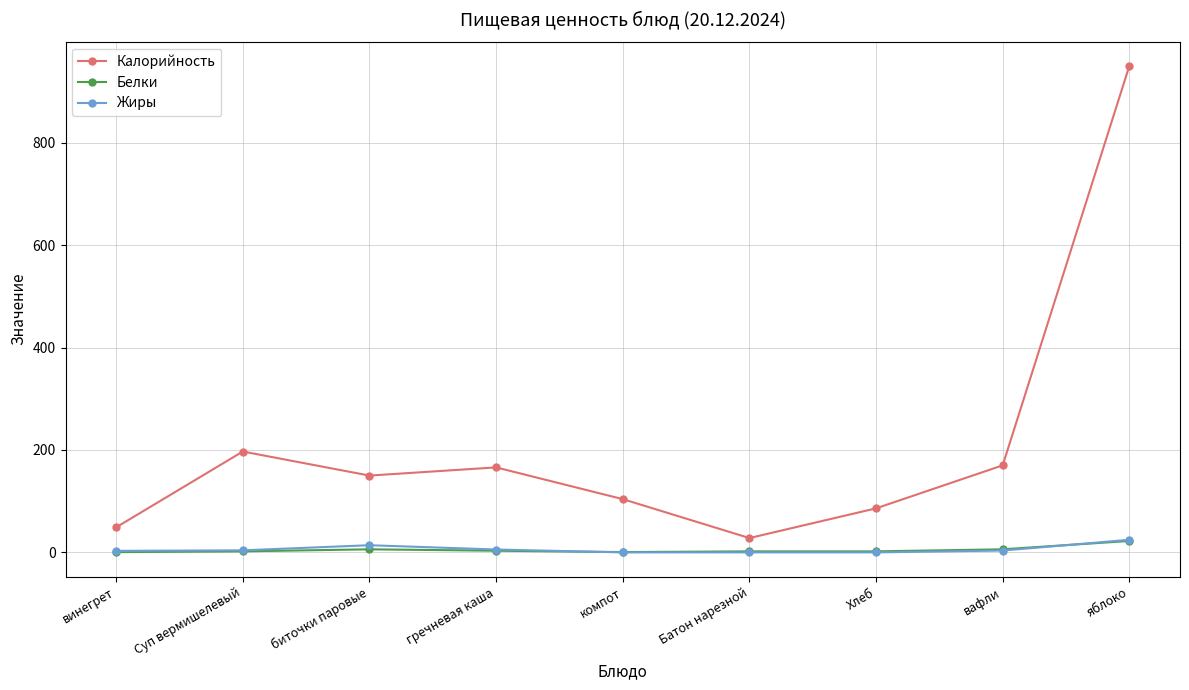

What is the value of the Калорийность point at the 6th from the left?

28.0